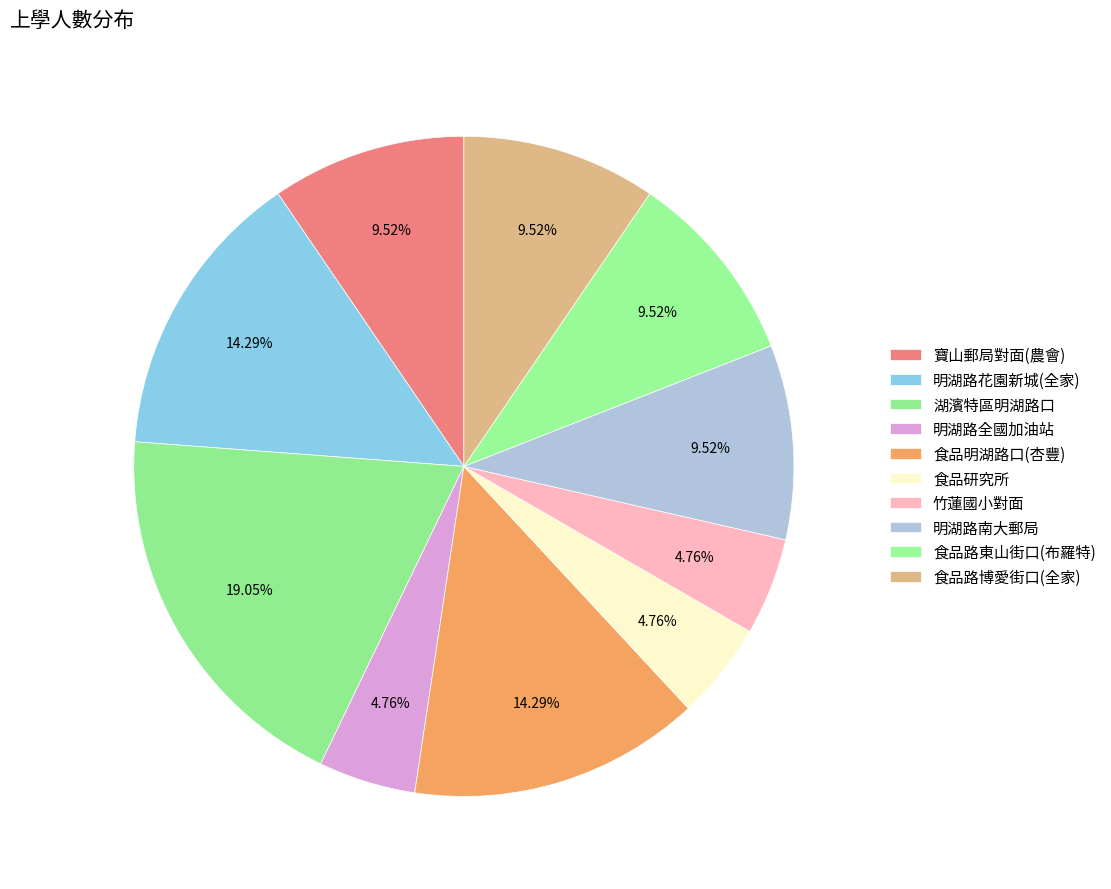

To the nearest percent, what percentage of the pie is 食品路東山街口(布羅特)?

10%